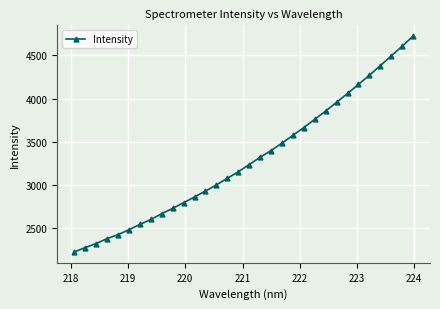

What is the minimum value shown in the chart?

2226.1